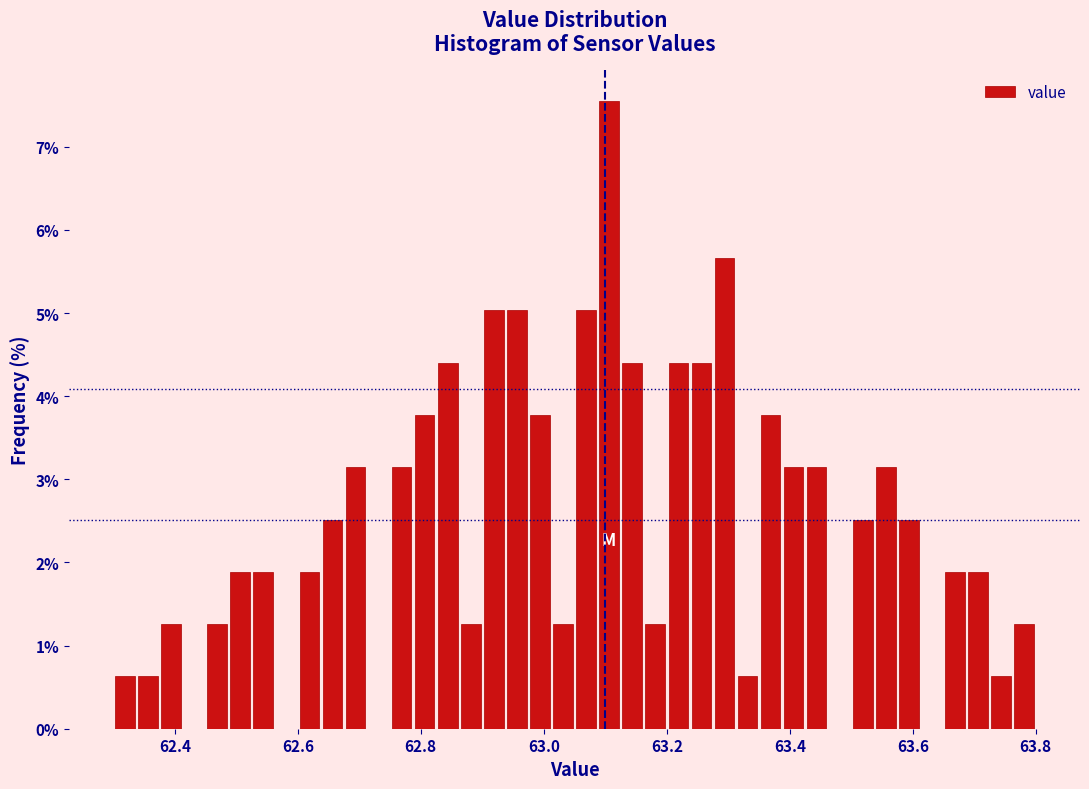

Read against the x-axis, roughly where is the centre of the tallest bar?

63.10